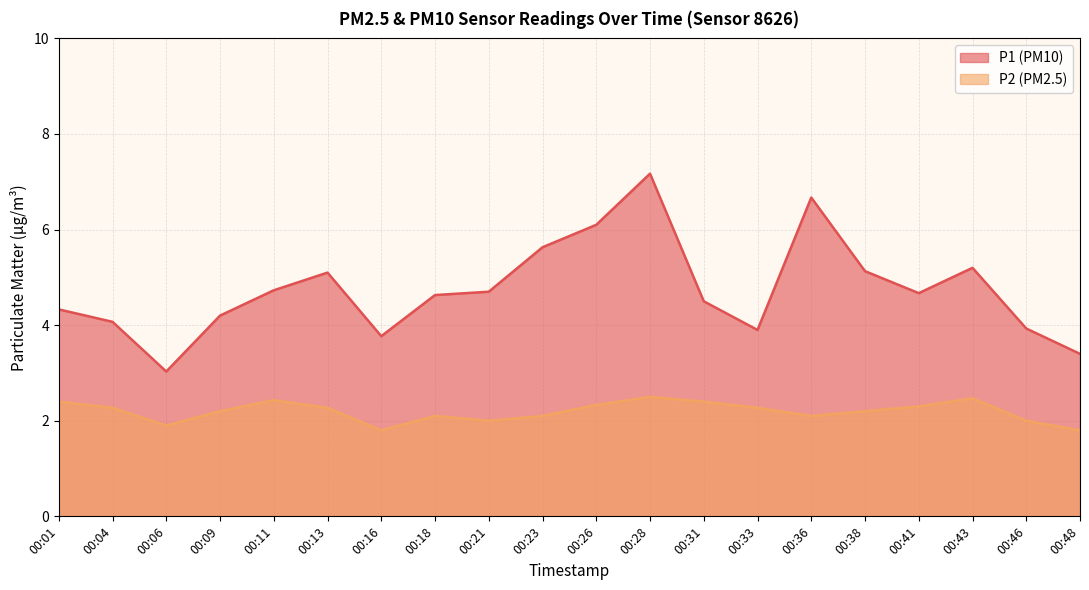

Is it true that P1 equals 8.0 at 00:11?

False